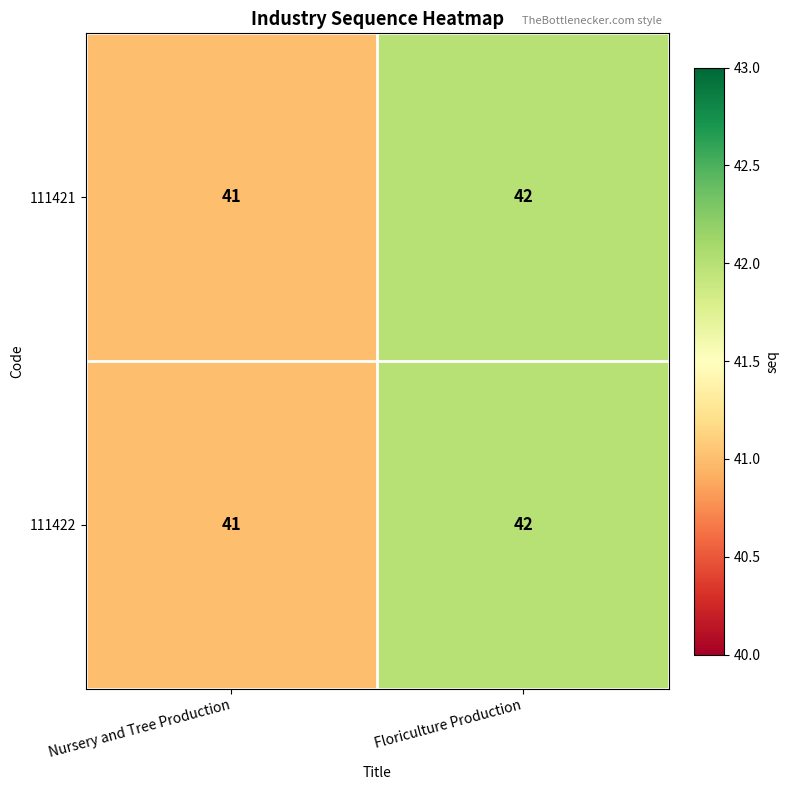

Read the 111421 value at Nursery and Tree Production.

41